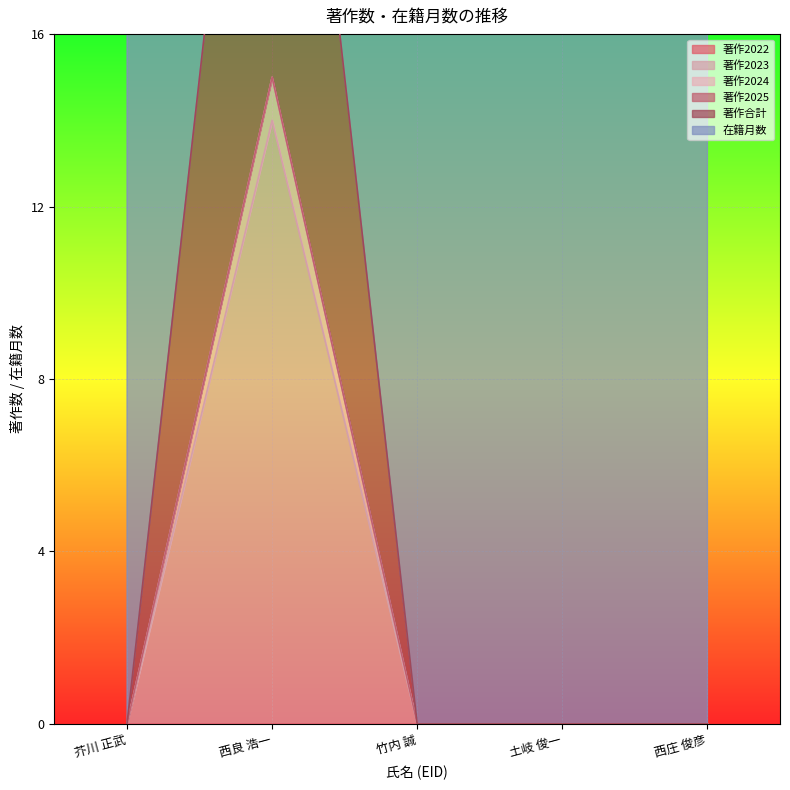

The value of 著作2023 at 西良 浩一 is 23. True or false?

False